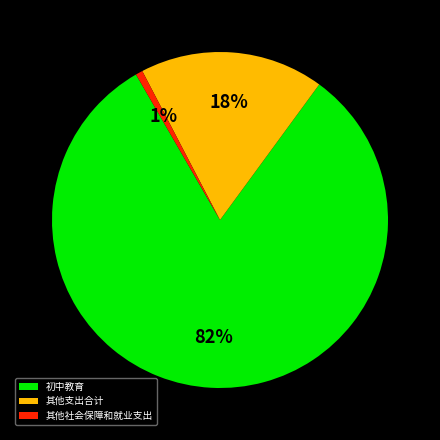

What percentage is the 其他支出合计 slice, to the nearest percent?

18%